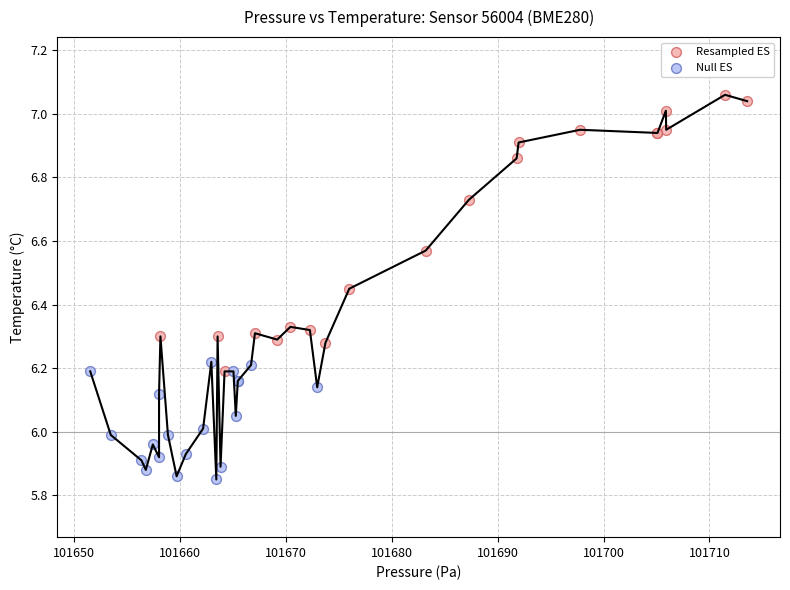

Which series reaches the minimum Y coordinate?

Null ES